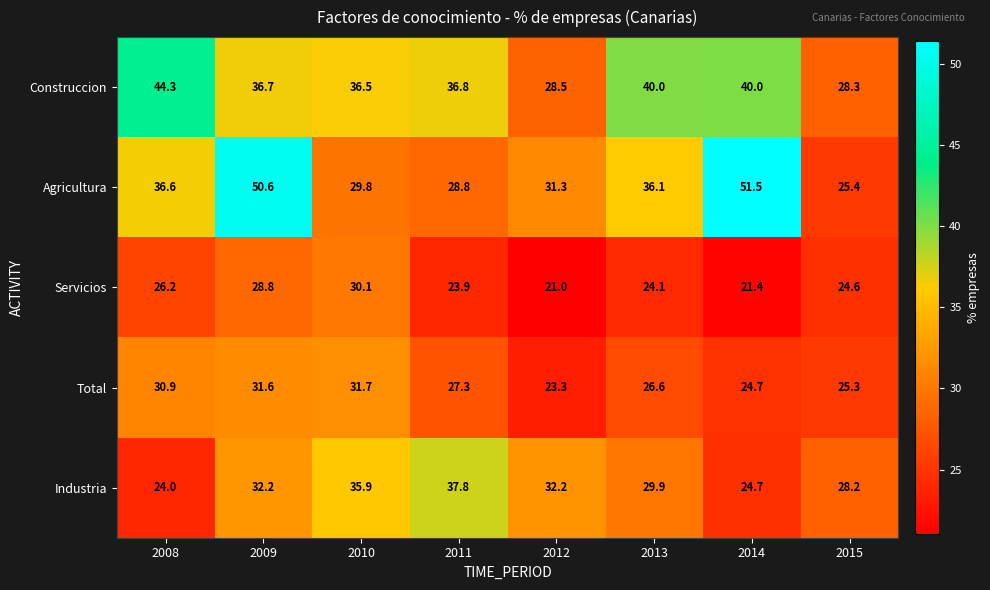

What is the minimum value for Total?

23.3